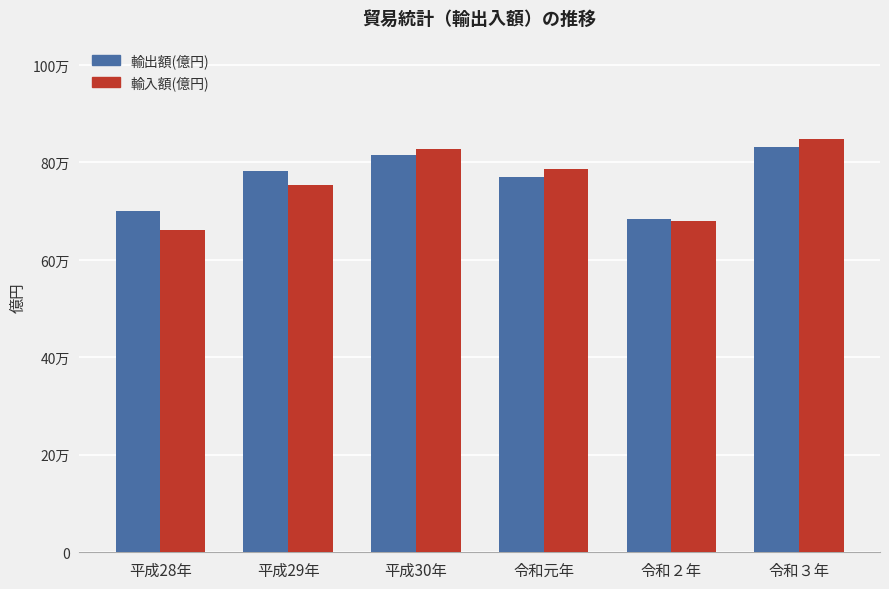

Is it true that 輸出額(億円) equals 814788 at 平成30年?

True